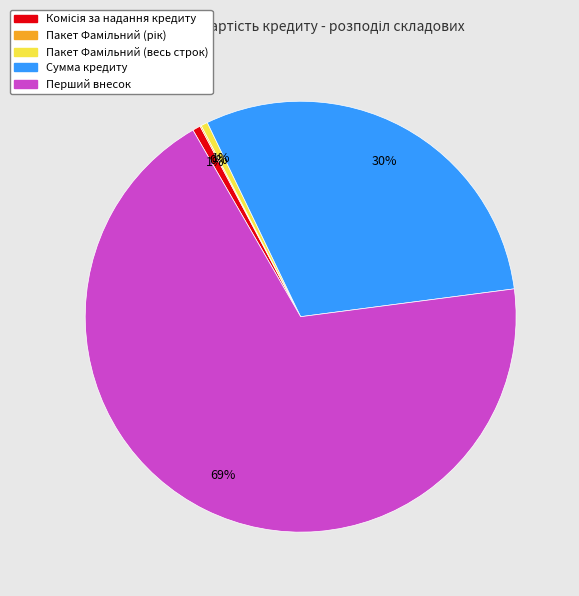

Which slice is the largest?

Перший внесок